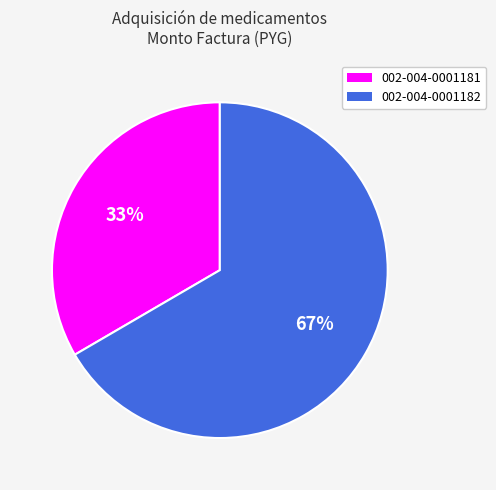

Is the sum of 002-004-0001181 and 002-004-0001182 greater than half?

Yes